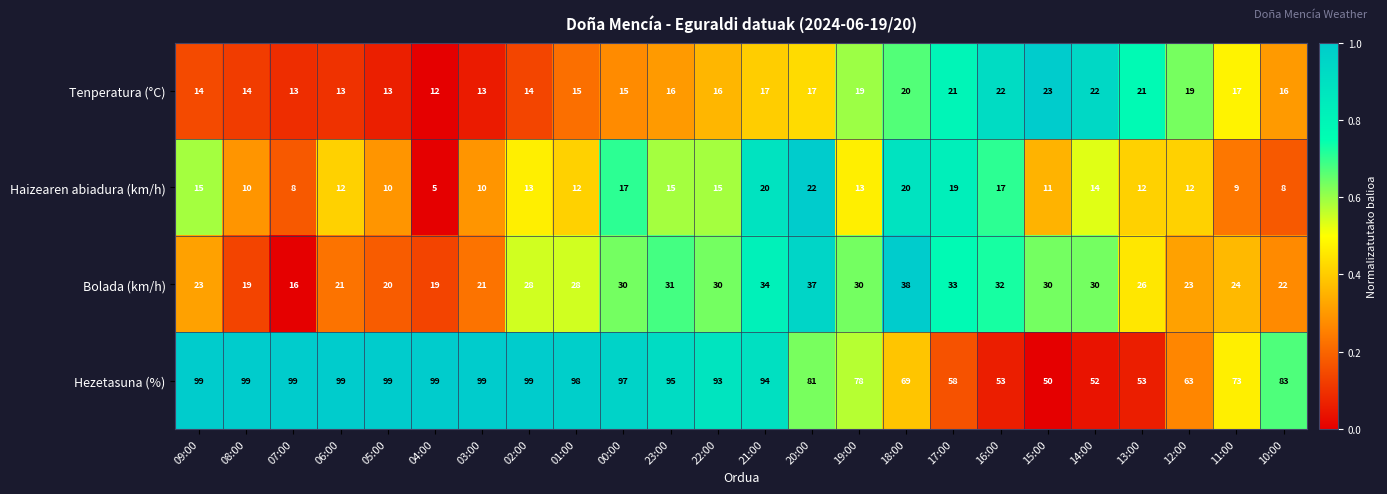

What is the total value across all series at 11:00?

123